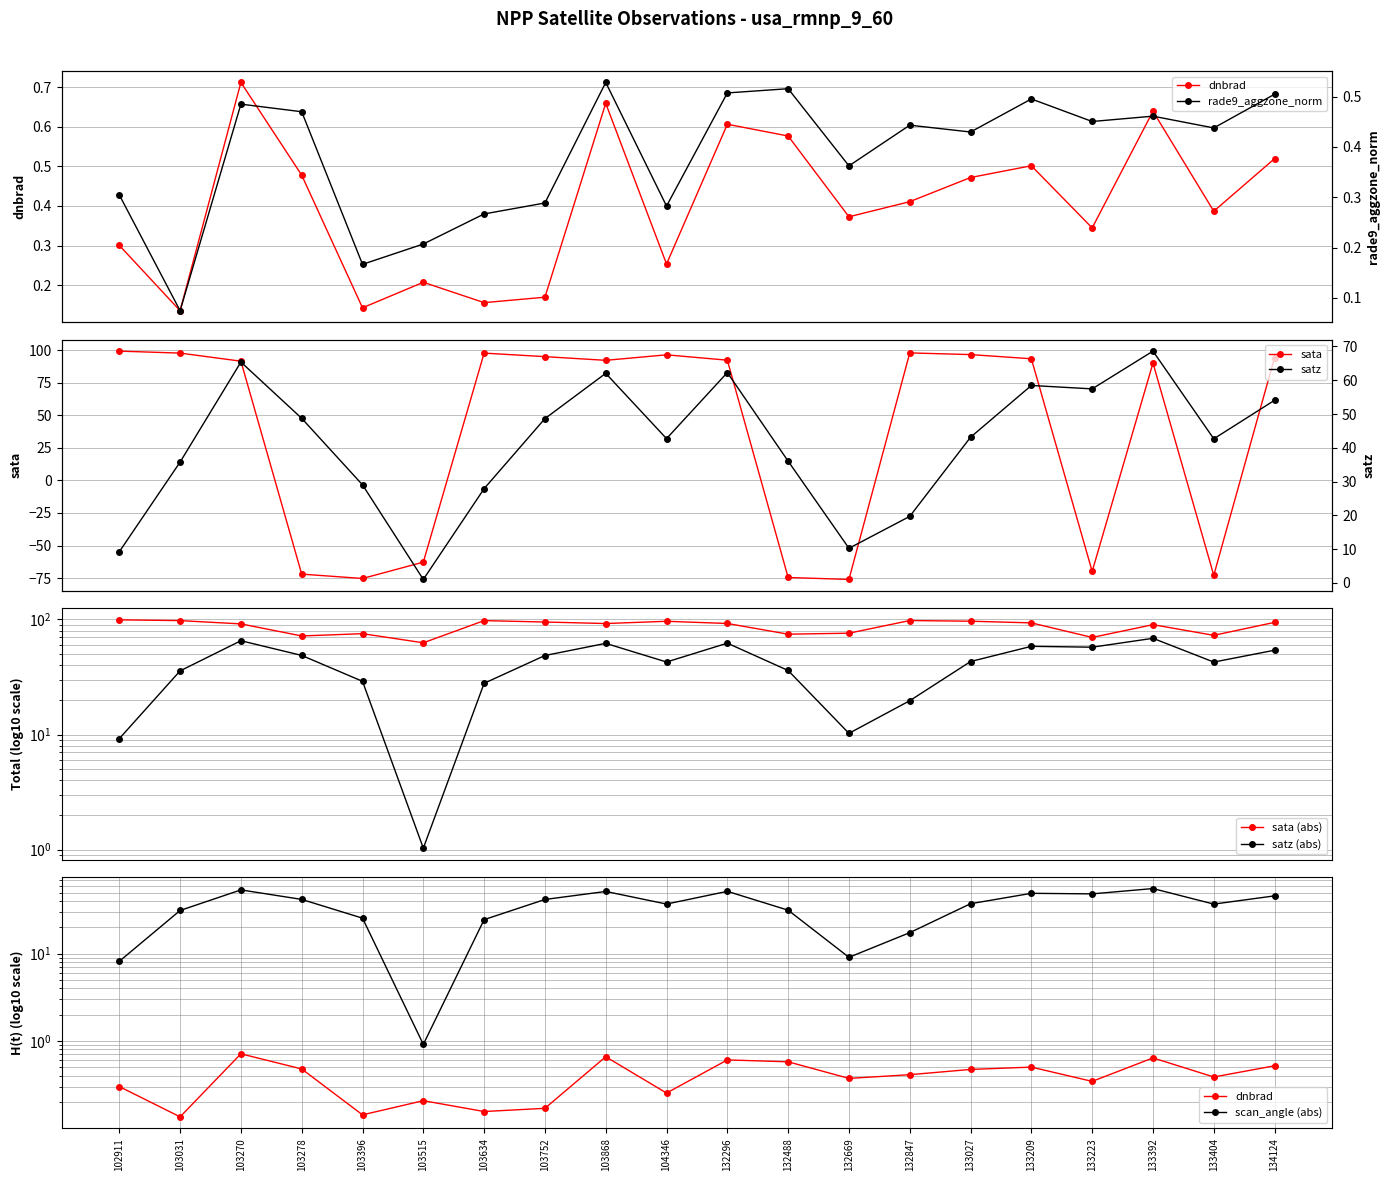

True or false: scan_angle has more than 1 points higher than both neighbors.

True